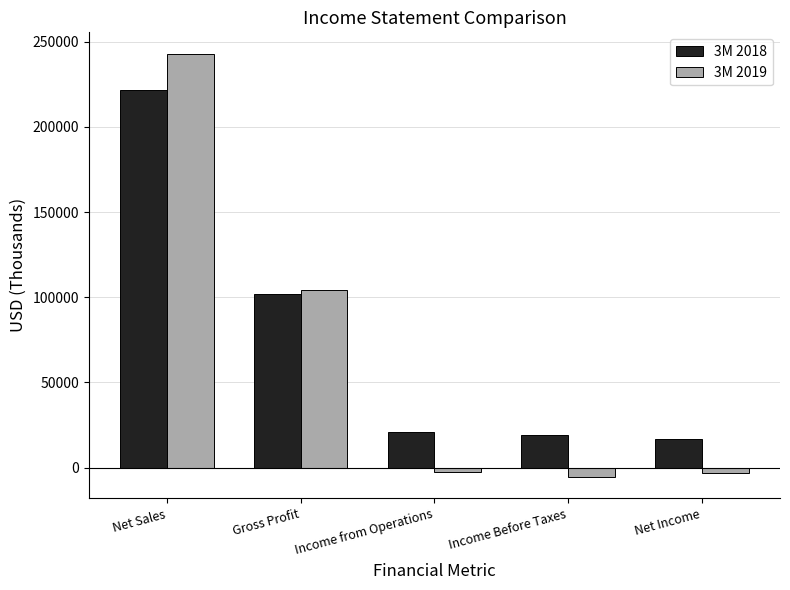

Is it true that 3M 2018 equals 35325 at Income from Operations?

False